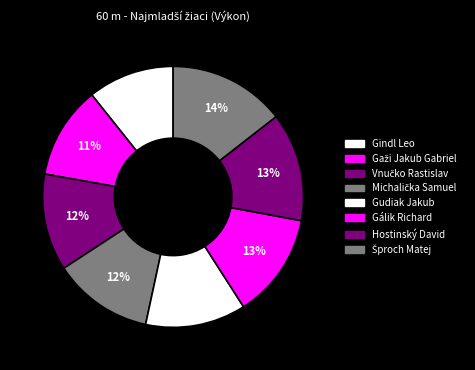

Which slice is the largest?

Šproch Matej